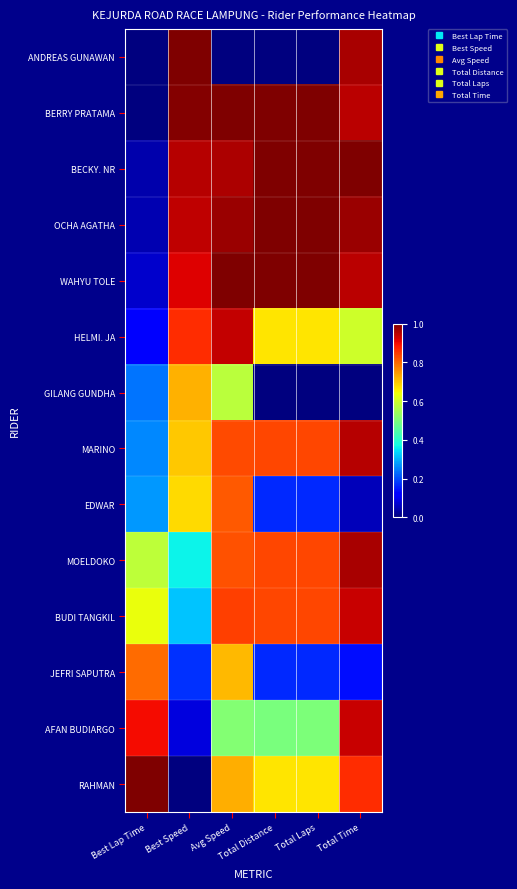

Reading left to right, what are all the values shown in this chart?

ANDREAS GUNAWAN: Best Lap Time=0.0	Best Speed=1.0	Avg Speed=0.0	Total Distance=0.0	Total Laps=0.0	Total Time=1.0
BERRY PRATAMA: Best Lap Time=0.0	Best Speed=1.0	Avg Speed=1.0	Total Distance=1.0	Total Laps=1.0	Total Time=0.9
BECKY. NR: Best Lap Time=0.0	Best Speed=0.9	Avg Speed=1.0	Total Distance=1.0	Total Laps=1.0	Total Time=1.0
OCHA AGATHA: Best Lap Time=0.0	Best Speed=0.9	Avg Speed=1.0	Total Distance=1.0	Total Laps=1.0	Total Time=1.0
WAHYU TOLE: Best Lap Time=0.1	Best Speed=0.9	Avg Speed=1.0	Total Distance=1.0	Total Laps=1.0	Total Time=0.9
HELMI. JA: Best Lap Time=0.1	Best Speed=0.9	Avg Speed=0.9	Total Distance=0.7	Total Laps=0.7	Total Time=0.6
GILANG GUNDHA: Best Lap Time=0.2	Best Speed=0.7	Avg Speed=0.6	Total Distance=0.0	Total Laps=0.0	Total Time=0.0
MARINO: Best Lap Time=0.3	Best Speed=0.7	Avg Speed=0.8	Total Distance=0.8	Total Laps=0.8	Total Time=0.9
EDWAR: Best Lap Time=0.3	Best Speed=0.7	Avg Speed=0.8	Total Distance=0.2	Total Laps=0.2	Total Time=0.1
MOELDOKO: Best Lap Time=0.6	Best Speed=0.4	Avg Speed=0.8	Total Distance=0.8	Total Laps=0.8	Total Time=1.0
BUDI TANGKIL: Best Lap Time=0.6	Best Speed=0.3	Avg Speed=0.8	Total Distance=0.8	Total Laps=0.8	Total Time=0.9
JEFRI SAPUTRA: Best Lap Time=0.8	Best Speed=0.2	Avg Speed=0.7	Total Distance=0.2	Total Laps=0.2	Total Time=0.1
AFAN BUDIARGO: Best Lap Time=0.9	Best Speed=0.1	Avg Speed=0.5	Total Distance=0.5	Total Laps=0.5	Total Time=0.9
RAHMAN: Best Lap Time=1.0	Best Speed=0.0	Avg Speed=0.7	Total Distance=0.7	Total Laps=0.7	Total Time=0.9